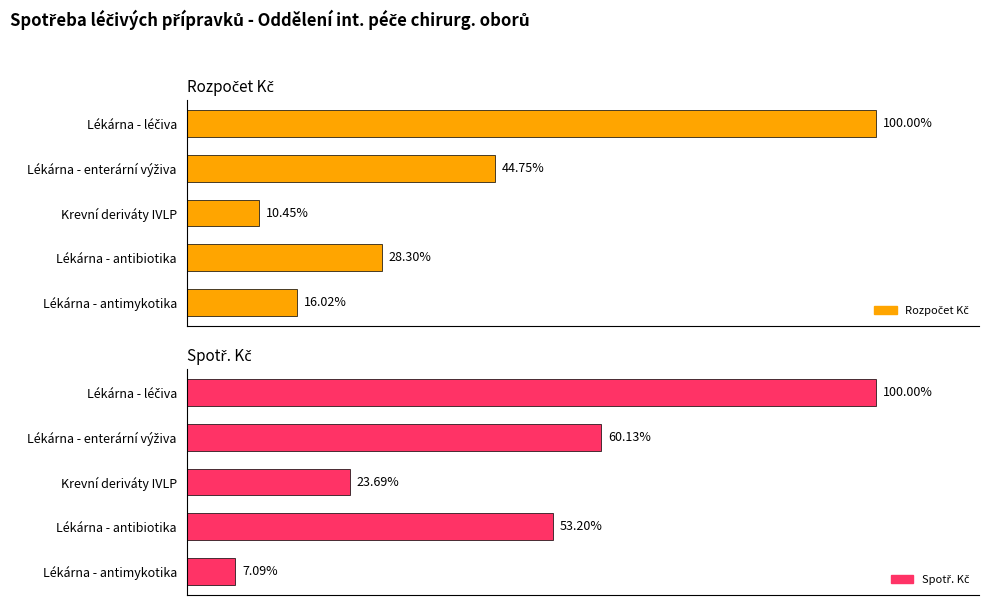

What is the sum of all Spotř. Kč values?

920371.2